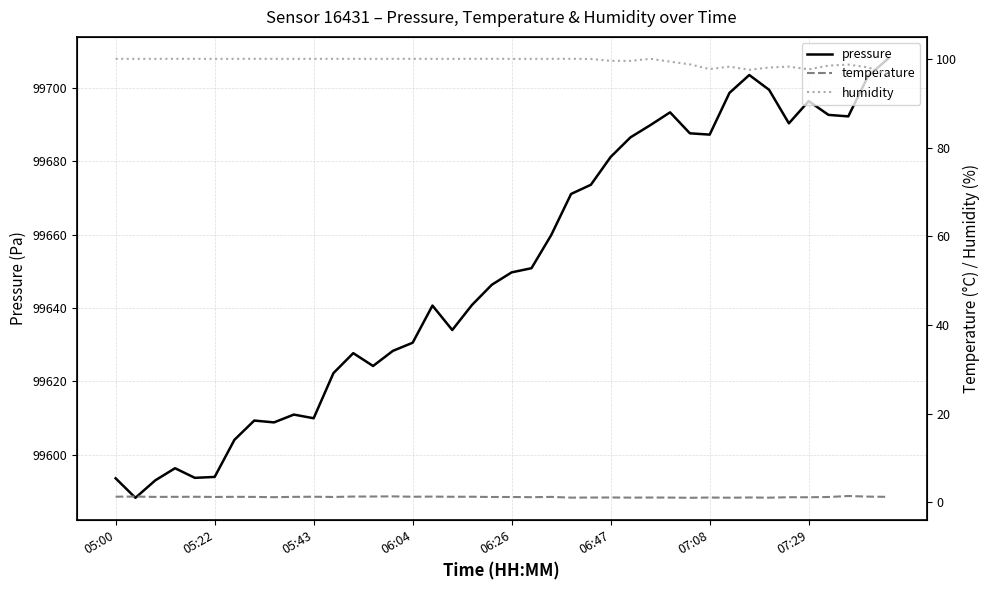

What is the minimum value for pressure?

99588.3